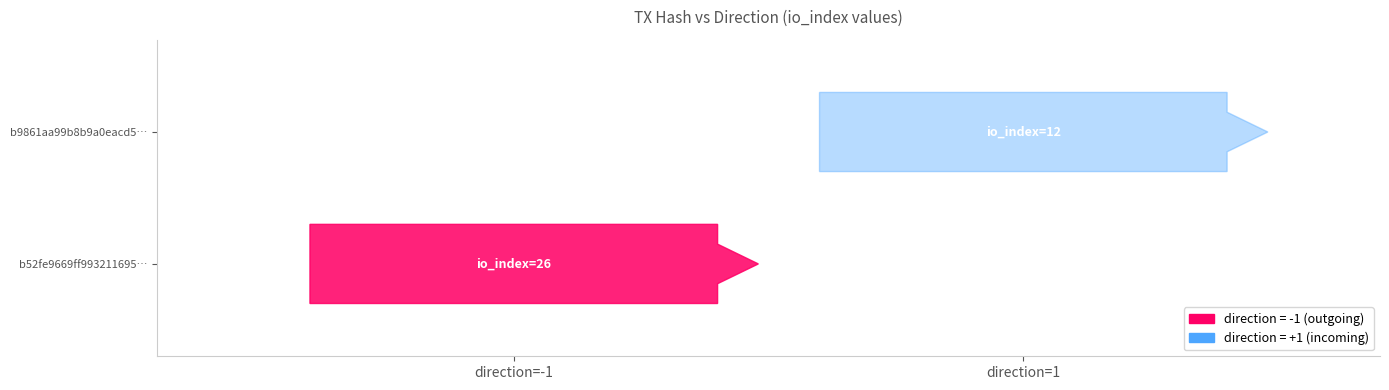

What is the difference between the b52fe9669ff993211695aec0ec78111a7bae5ab values at io_index and direction?

27